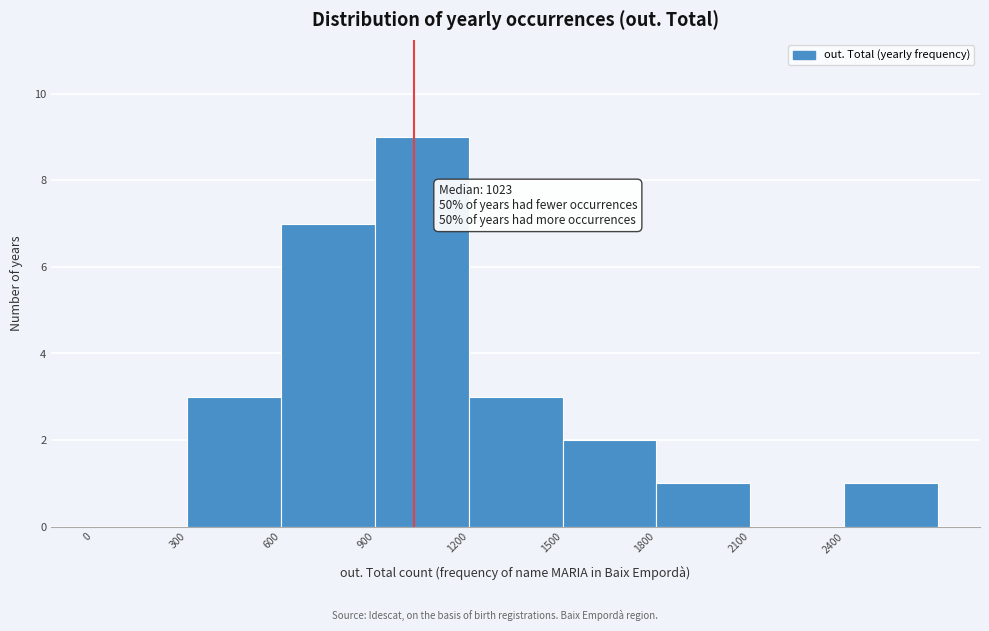

Over which range of the x-axis is the bar tallest?

900 to 1200